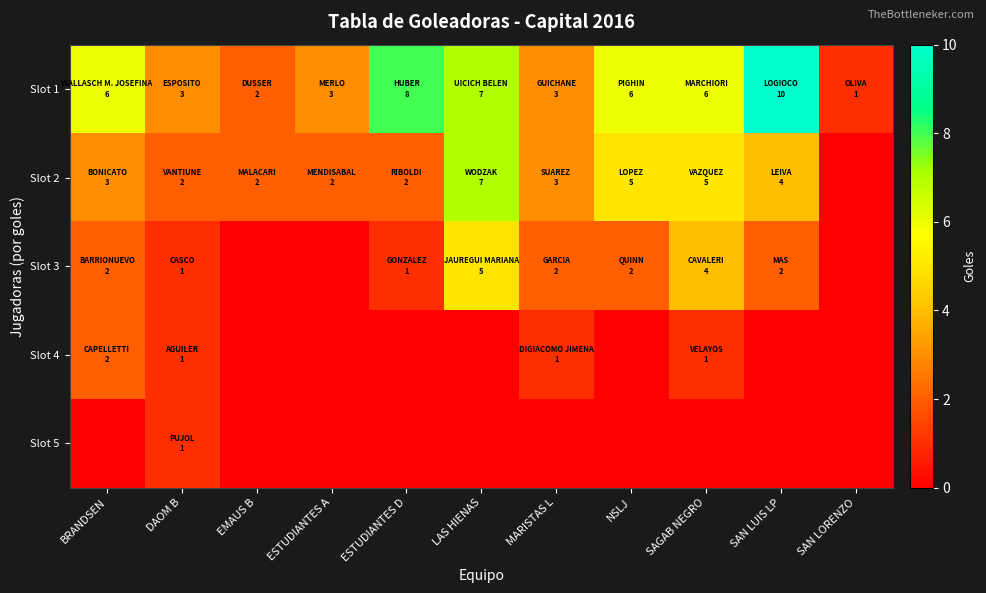

Reading left to right, transcribe all the data shown in this chart.

Slot 1: BRANDSEN=6	DAOM B=3	EMAUS B=2	ESTUDIANTES A=3	ESTUDIANTES D=8	LAS HIENAS=7	MARISTAS L=3	NSLJ=6	SAGAB NEGRO=6	SAN LUIS LP=10	SAN LORENZO=1
Slot 2: BRANDSEN=3	DAOM B=2	EMAUS B=2	ESTUDIANTES A=2	ESTUDIANTES D=2	LAS HIENAS=7	MARISTAS L=3	NSLJ=5	SAGAB NEGRO=5	SAN LUIS LP=4	SAN LORENZO=0
Slot 3: BRANDSEN=2	DAOM B=1	EMAUS B=0	ESTUDIANTES A=0	ESTUDIANTES D=1	LAS HIENAS=5	MARISTAS L=2	NSLJ=2	SAGAB NEGRO=4	SAN LUIS LP=2	SAN LORENZO=0
Slot 4: BRANDSEN=2	DAOM B=1	EMAUS B=0	ESTUDIANTES A=0	ESTUDIANTES D=0	LAS HIENAS=0	MARISTAS L=1	NSLJ=0	SAGAB NEGRO=1	SAN LUIS LP=0	SAN LORENZO=0
Slot 5: BRANDSEN=0	DAOM B=1	EMAUS B=0	ESTUDIANTES A=0	ESTUDIANTES D=0	LAS HIENAS=0	MARISTAS L=0	NSLJ=0	SAGAB NEGRO=0	SAN LUIS LP=0	SAN LORENZO=0